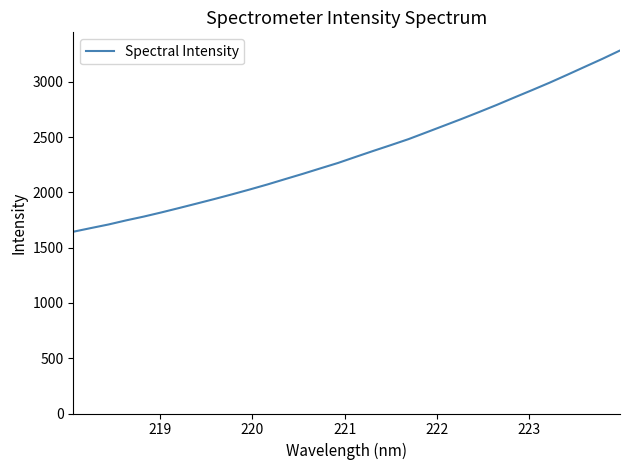

What is the difference between the maximum and minimum values?

1639.7